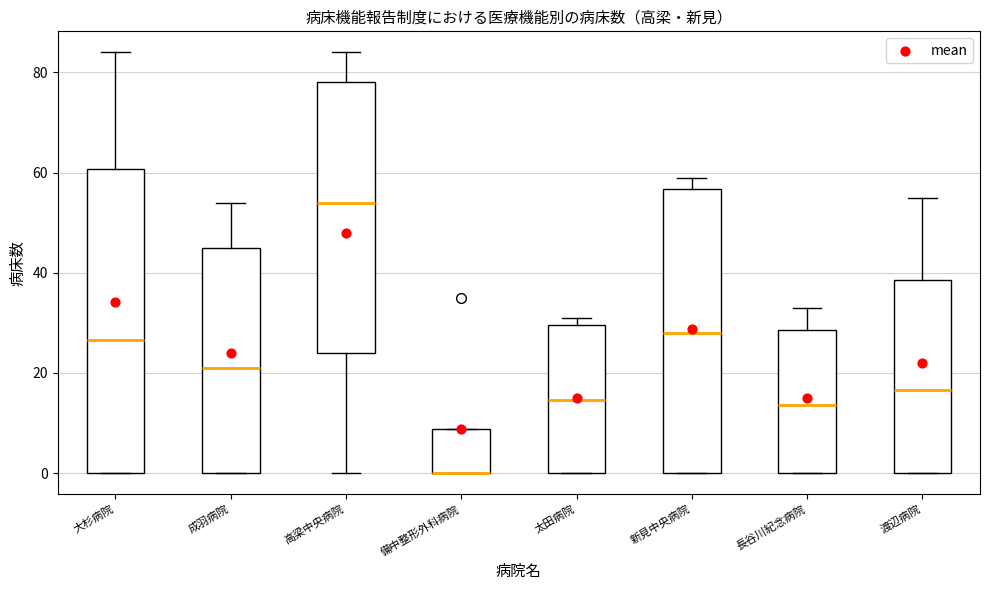

Reading left to right, transcribe this box plot: for each box, give where its median line is, the range the box spans, and where its two whiskers end, as read against the y-axis. The values are not printed on the chart, so give them approximately, as read against the axis.

大杉病院: median 26, box 0 to 60, whiskers 0 to 84
成羽病院: median 22, box 0 to 46, whiskers 0 to 54
高梁中央病院: median 54, box 24 to 78, whiskers 0 to 84
備中整形外科病院: median 0 (drawn on the box's lower edge), box 0 to 8, whiskers 0 to 8
太田病院: median 14, box 0 to 30, whiskers 0 to 32
新見中央病院: median 28, box 0 to 56, whiskers 0 to 60
長谷川紀念病院: median 14, box 0 to 28, whiskers 0 to 34
渡辺病院: median 16, box 0 to 38, whiskers 0 to 56